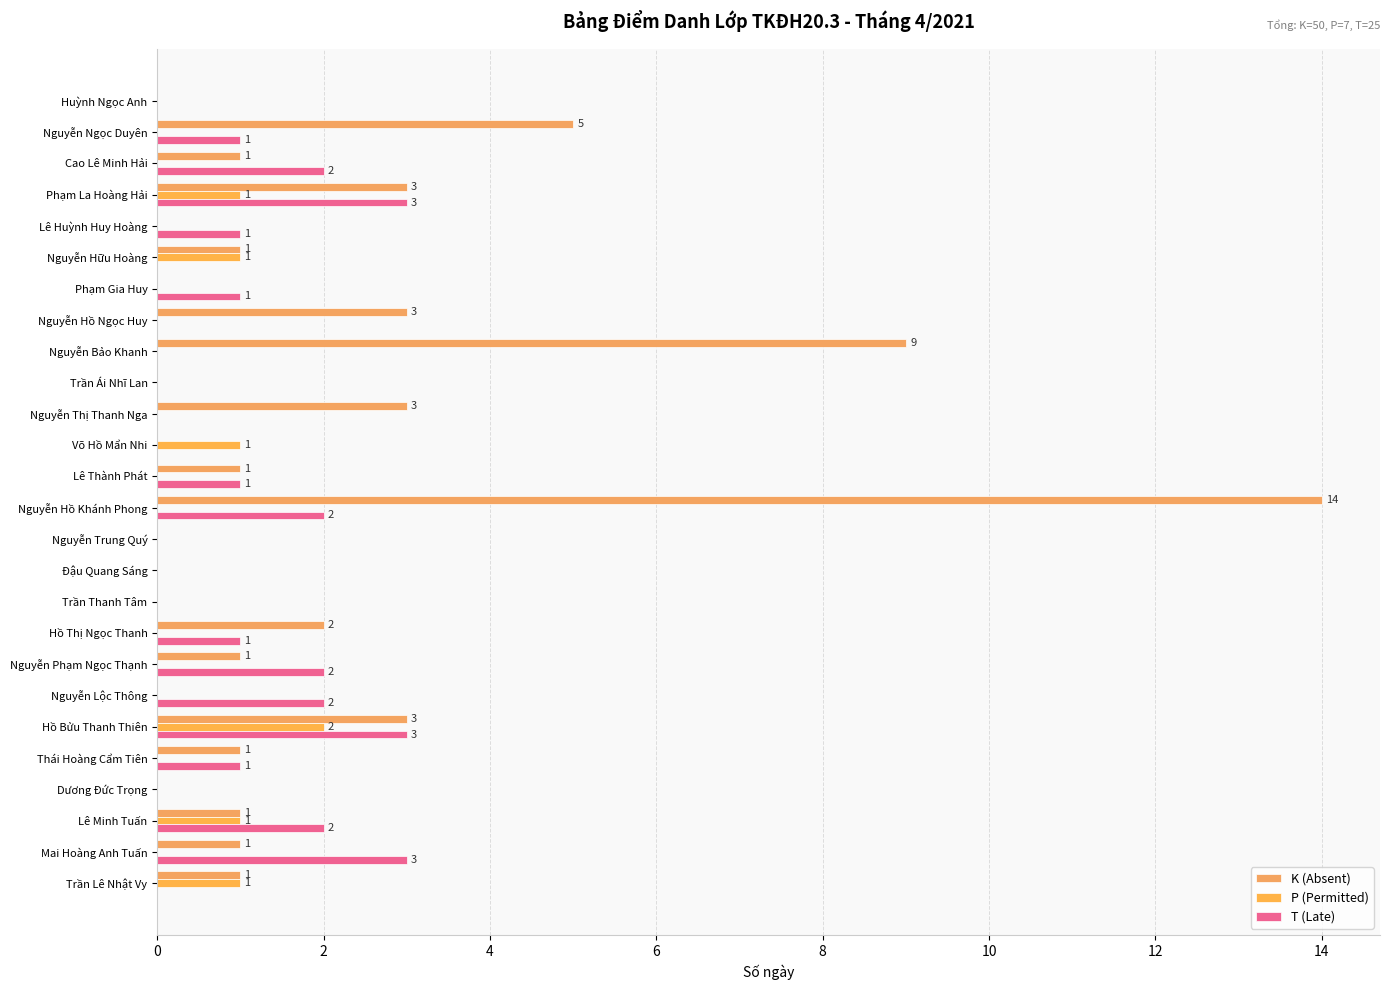

Where is K (Absent) nearest to the value 7?

Nguyễn Ngọc Duyên